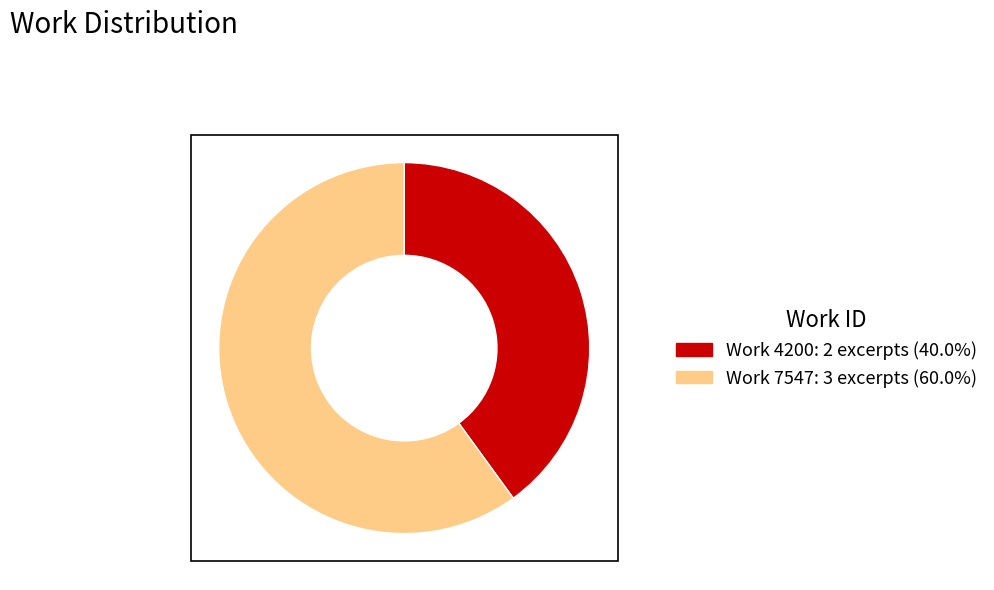

Does any single category account for the majority?

Yes